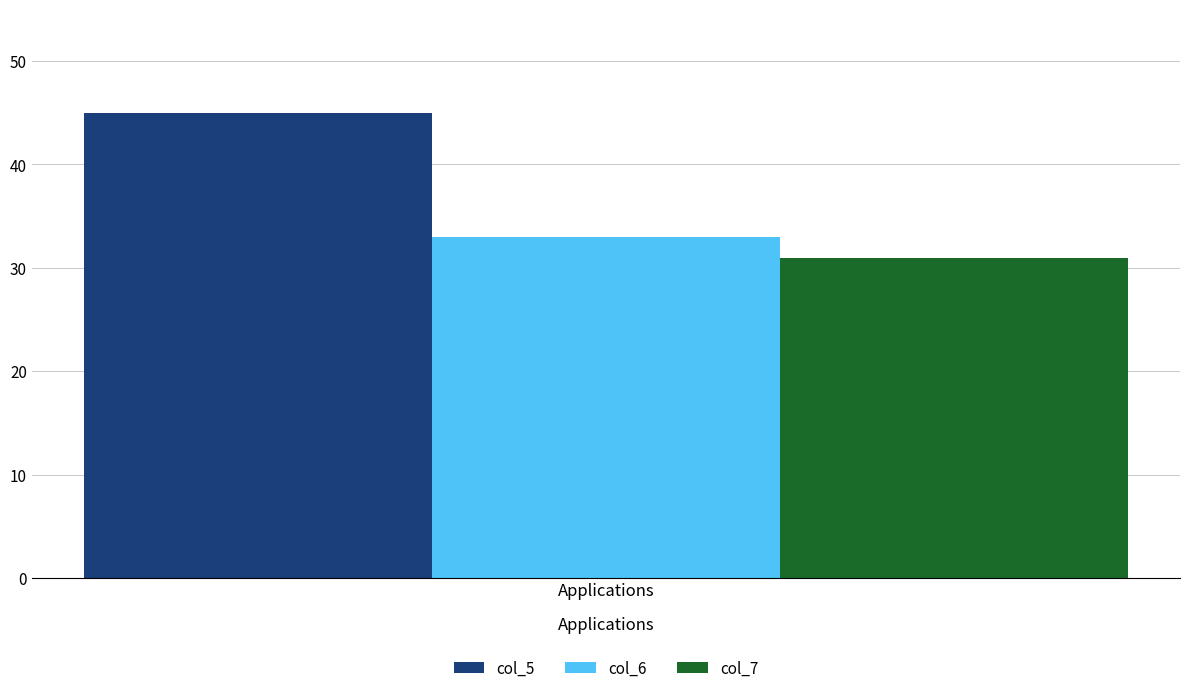

Which series has the widest spread of values?

col_5